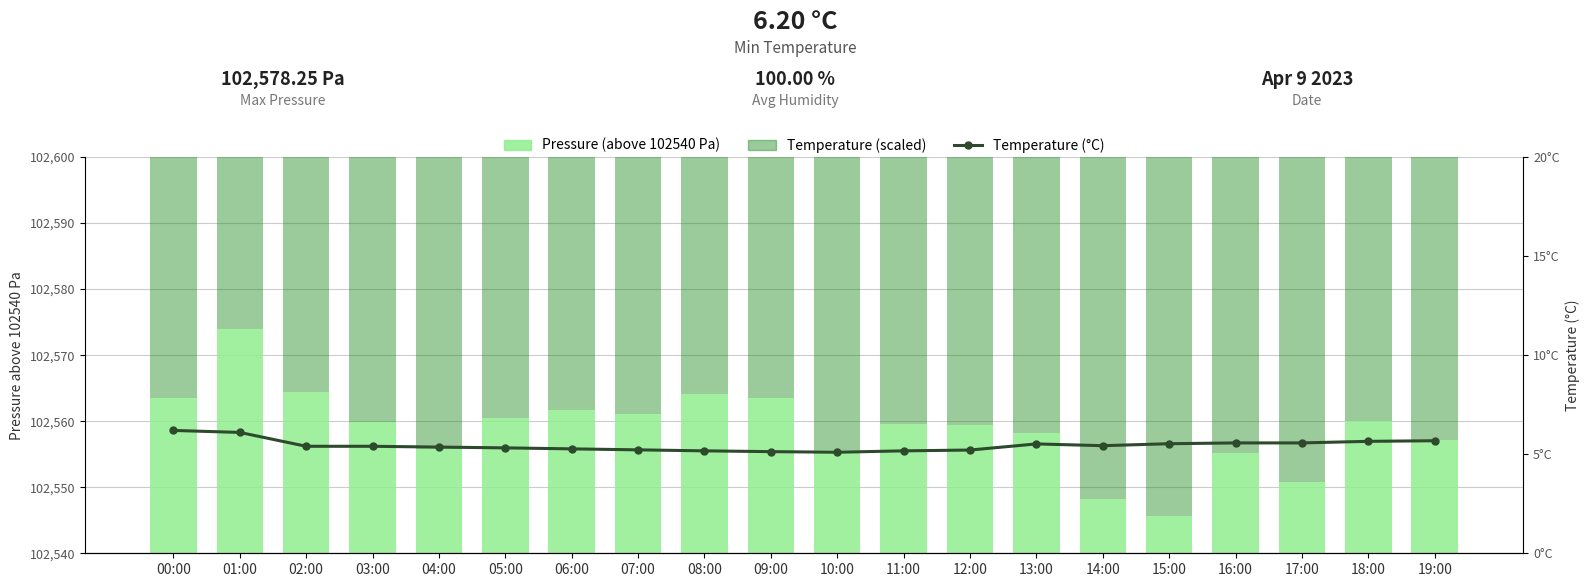

The value of Pressure (above base) at 17:00 is 10.8. True or false?

True